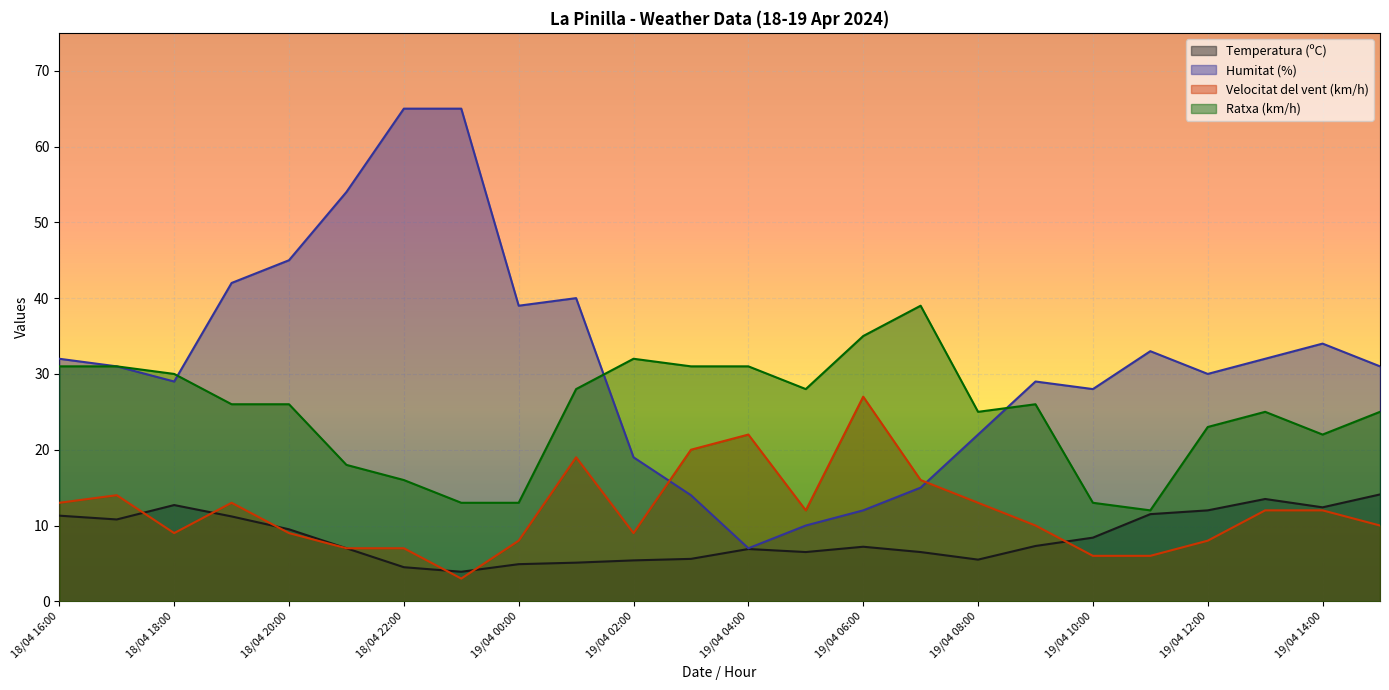

Which series has the largest total across all categories?

Humitat (%)